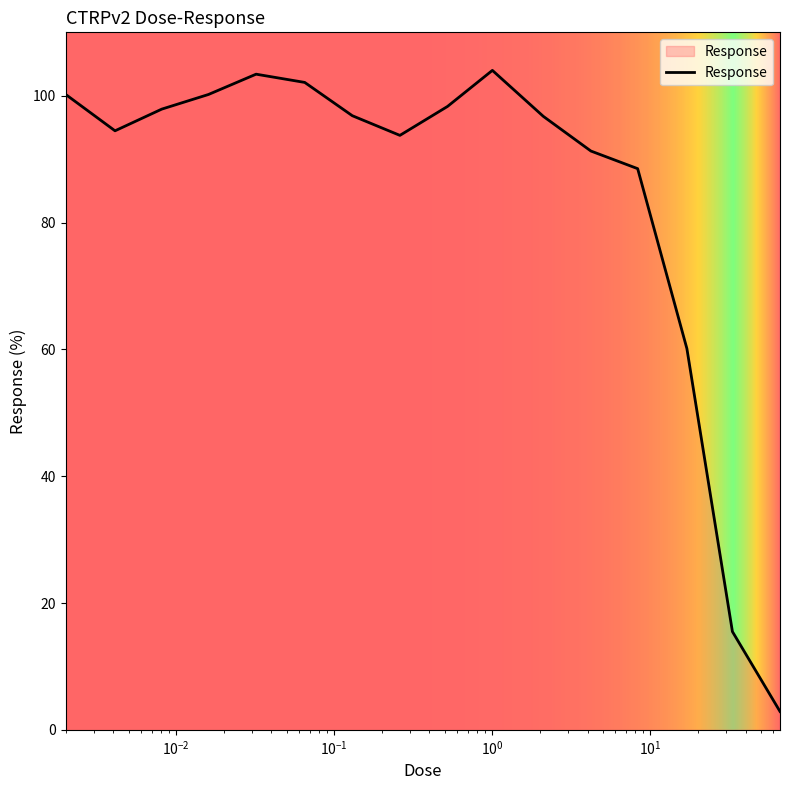

What is the difference between the maximum and minimum values?

101.1